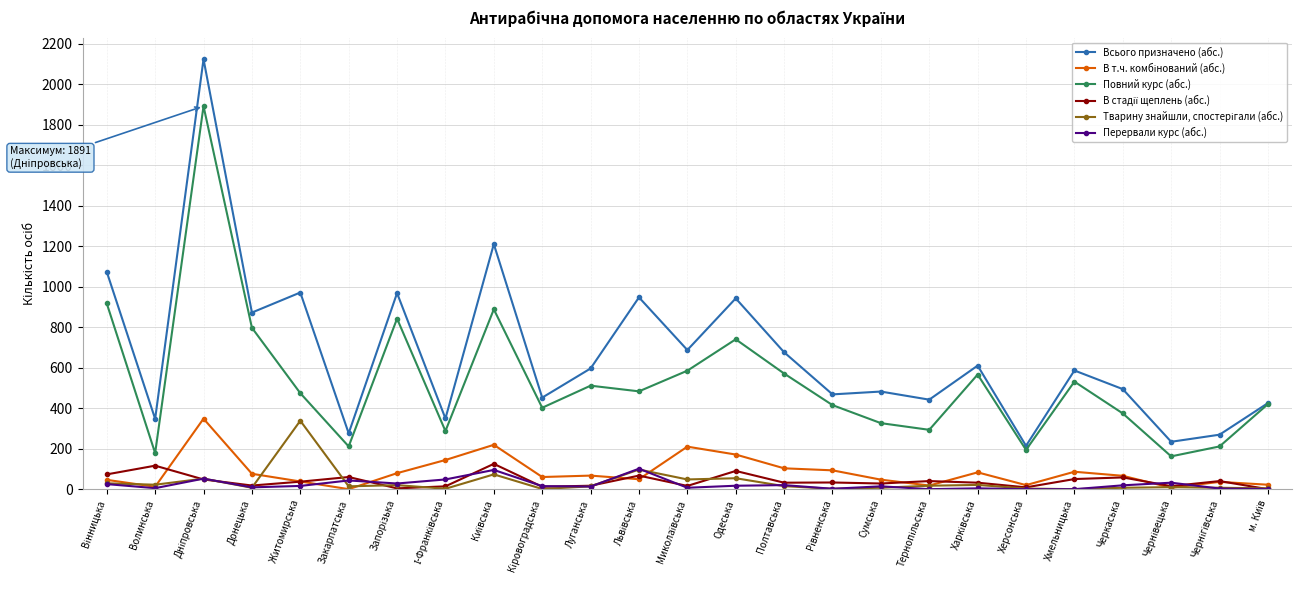

True or false: Перервали курс (абс.) and Всього призначено (абс.) cross at least once.

False